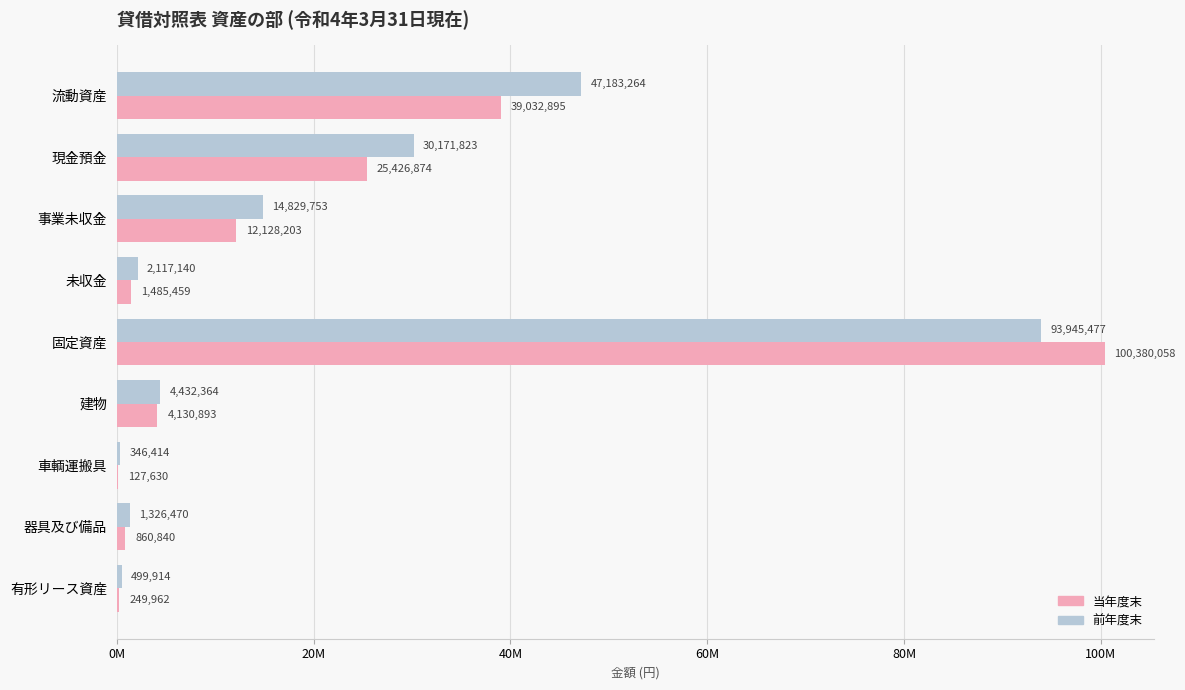

How many data points in 前年度末 are above 4432364?

4